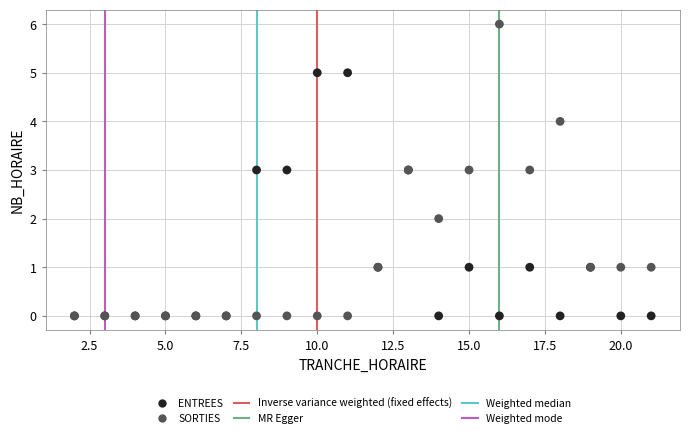

Which series has the widest spread of Y values?

SORTIES